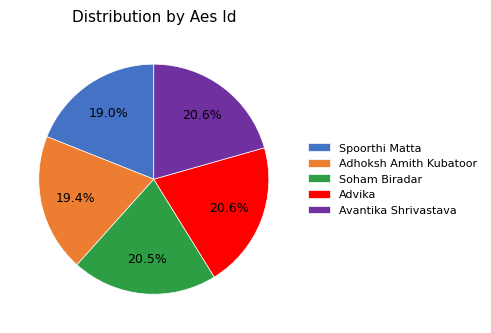

To the nearest percent, what is the difference between the largest and smallest slice percentages?

2%